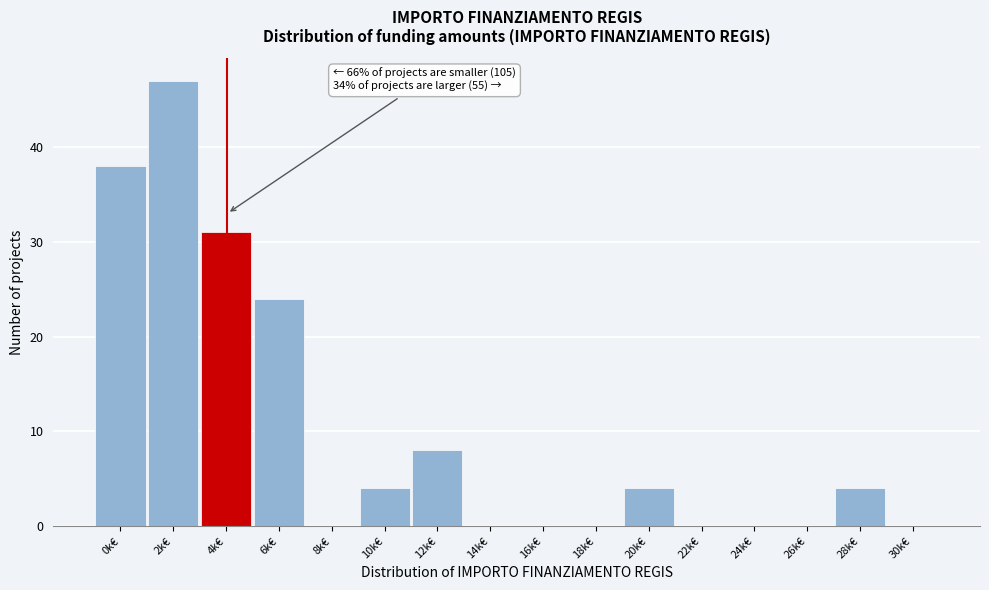

What is the maximum value shown in the chart?

47